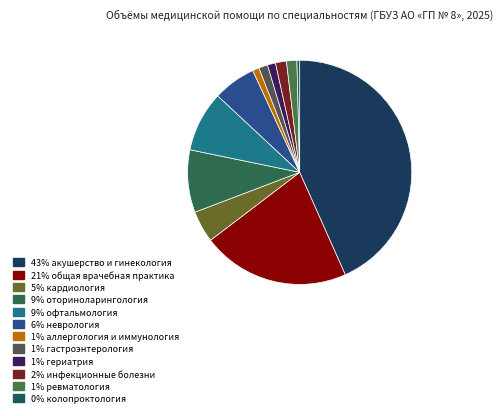

How many slices are in this pie chart?

12